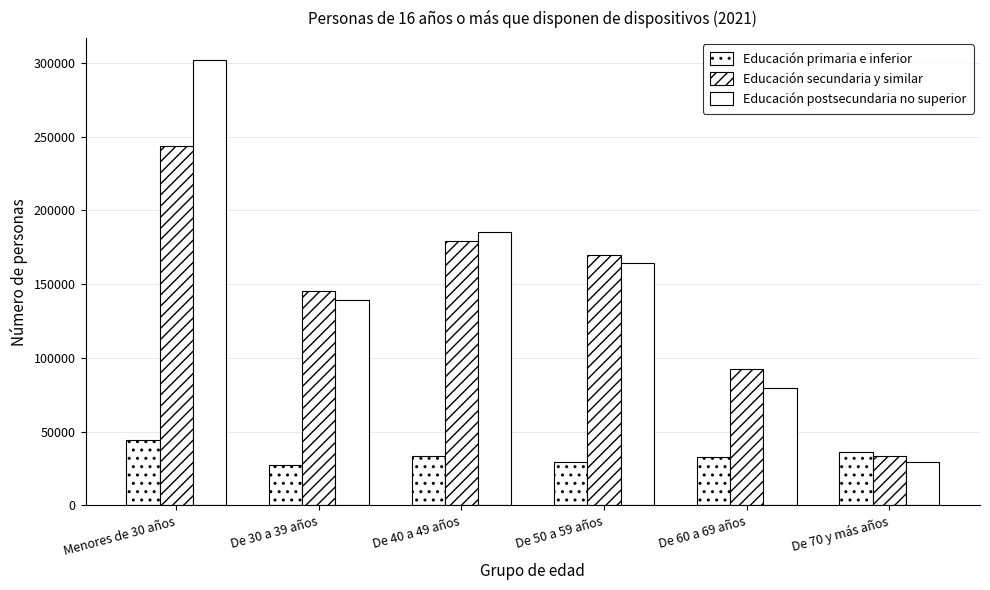

What is the difference between the maximum and minimum values in the Educación postsecundaria no superior series?

272386